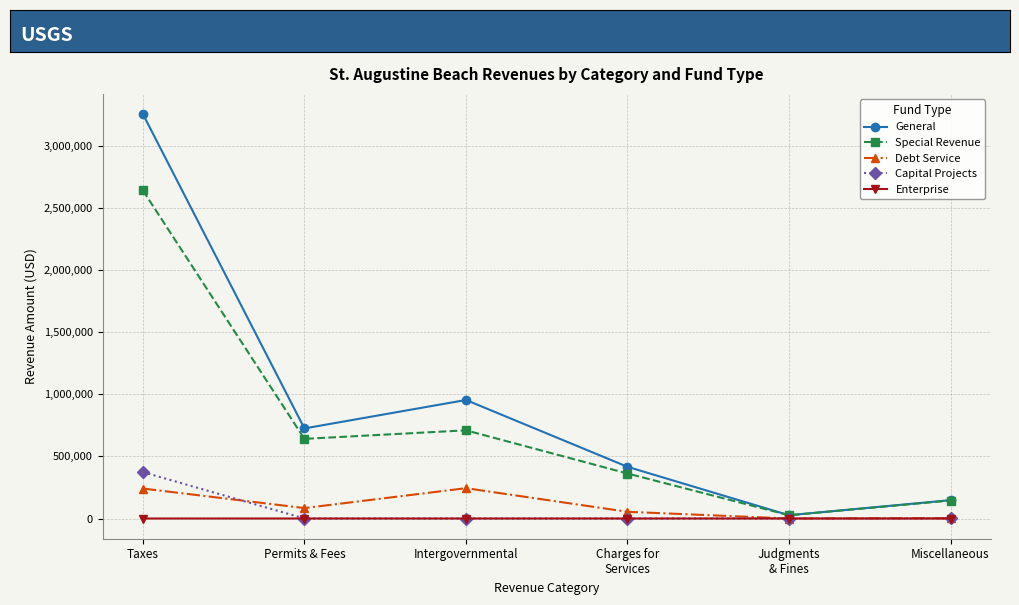

Which category has the highest value in the Capital Projects series?

Taxes